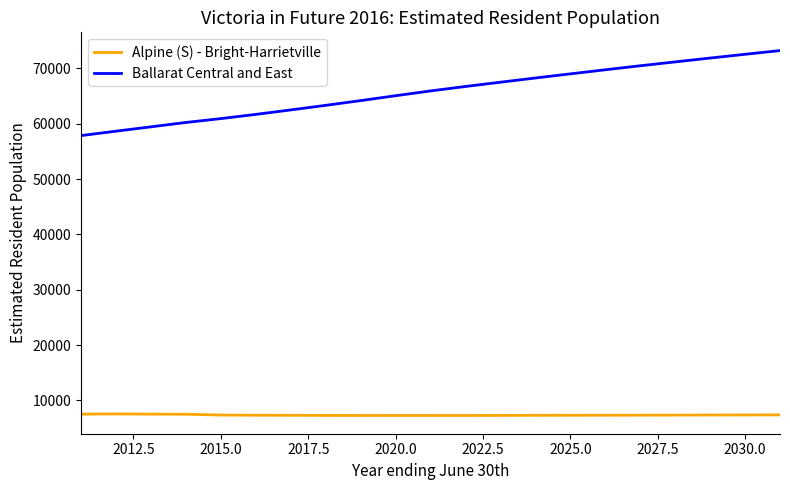

True or false: Ballarat Central and East and Alpine (S) - Bright-Harrietville intersect in this chart.

False